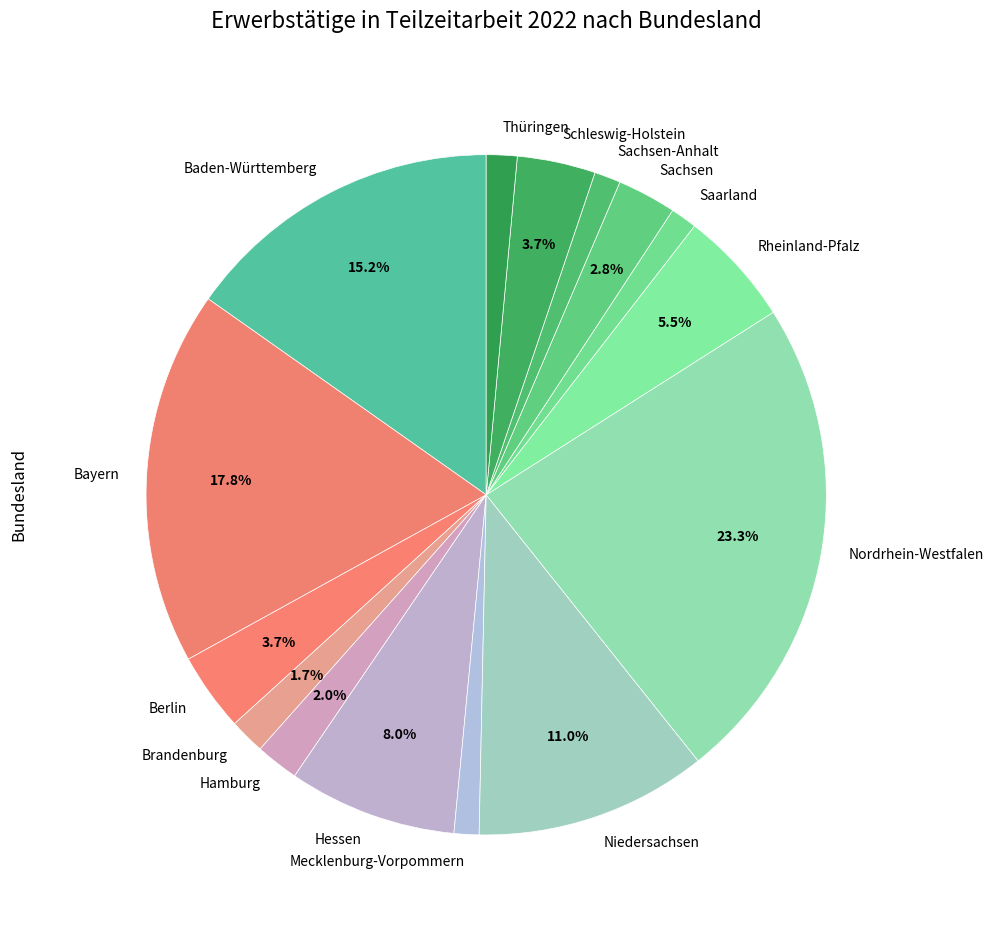

Which has a higher value, Brandenburg or Sachsen?

Sachsen